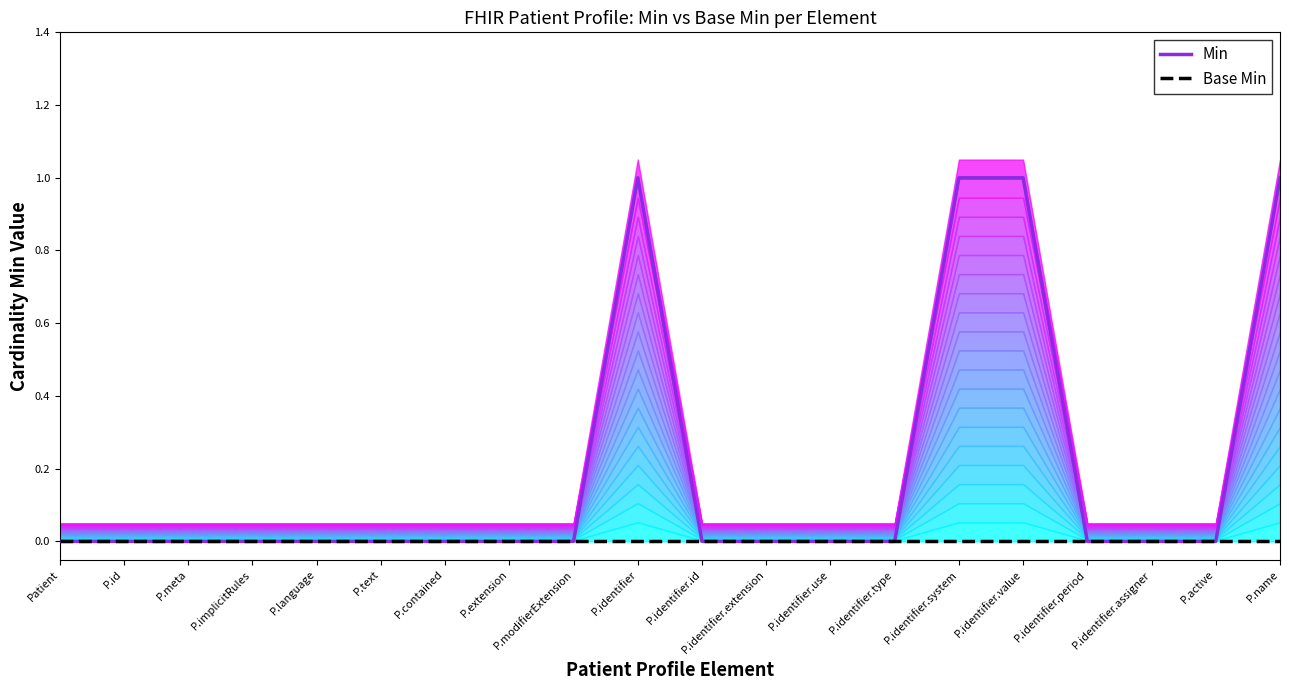

List the series in order of their overall mean, highest first.

Min, Base Min